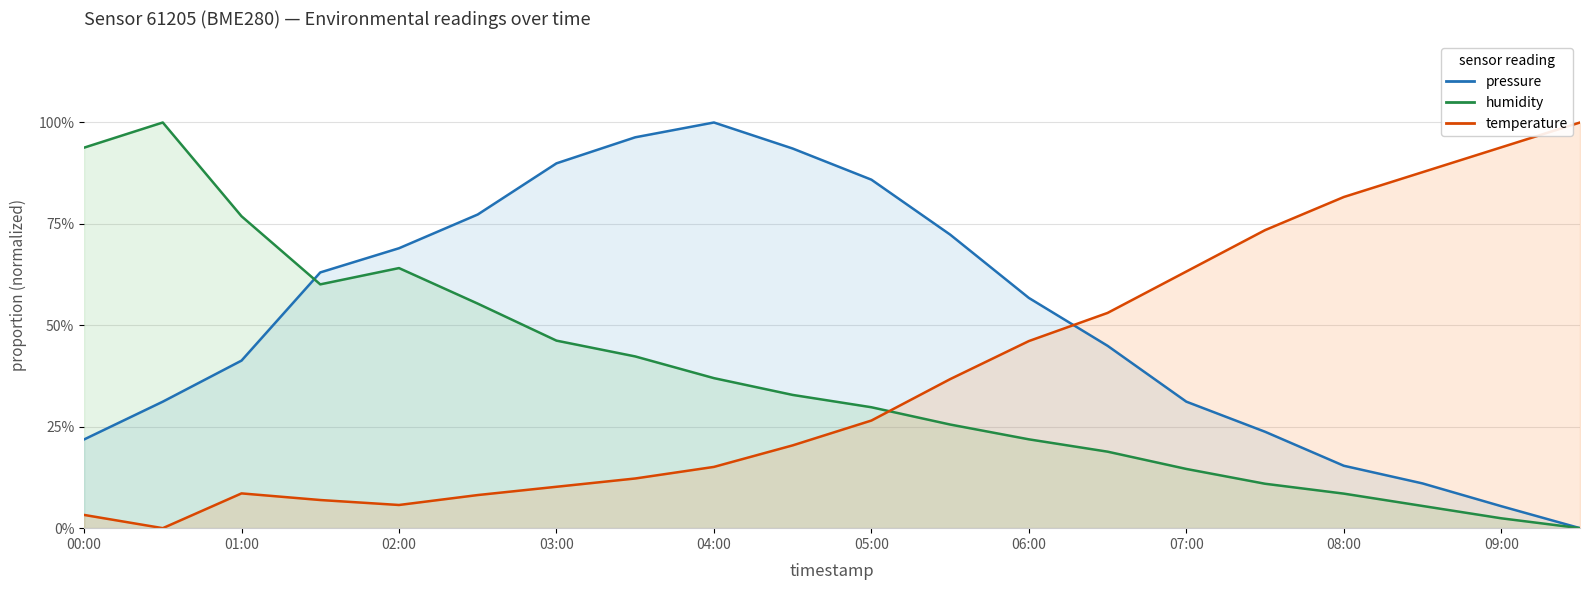

What is the difference between the maximum and second lowest values in the temperature series?

96.7